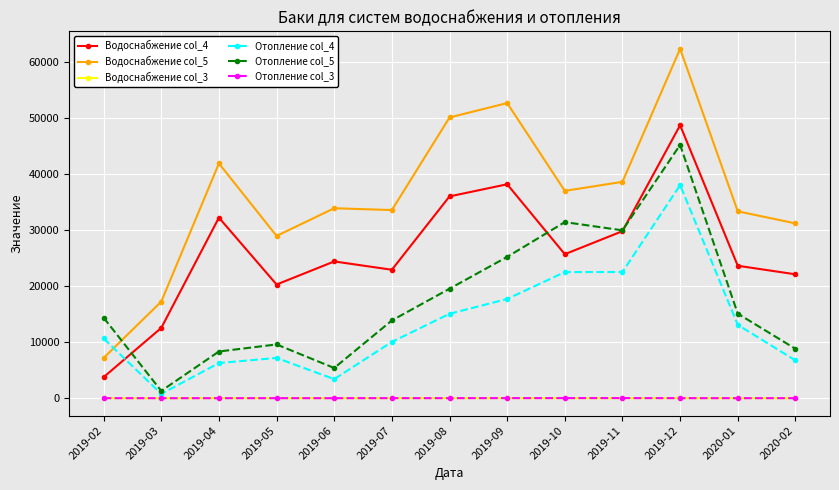

True or false: Водоснабжение col_5 has a value of 50075.5 at 2019-08.

True